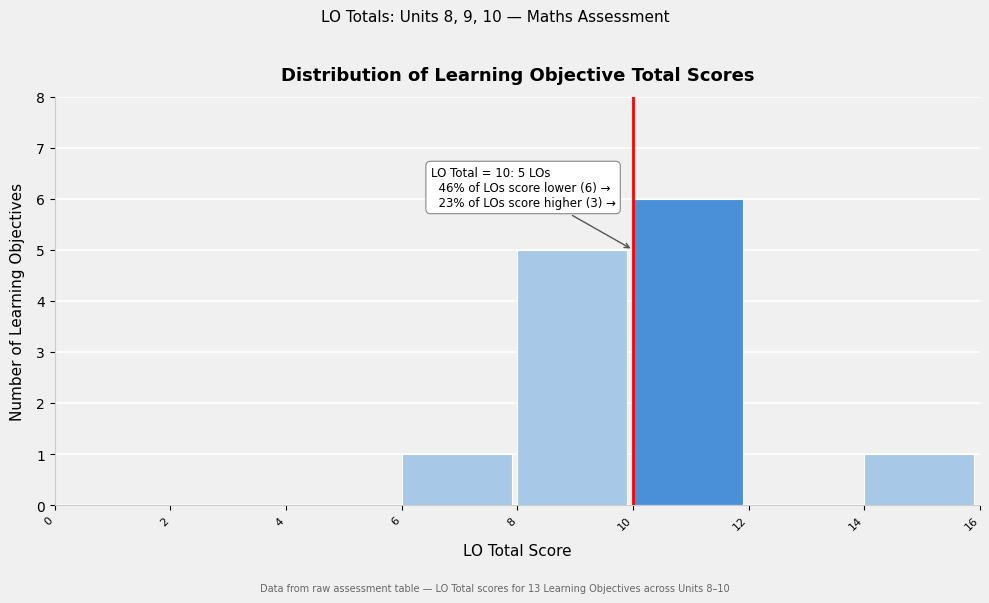

Which range on the x-axis has the tallest bar?

10 to 12